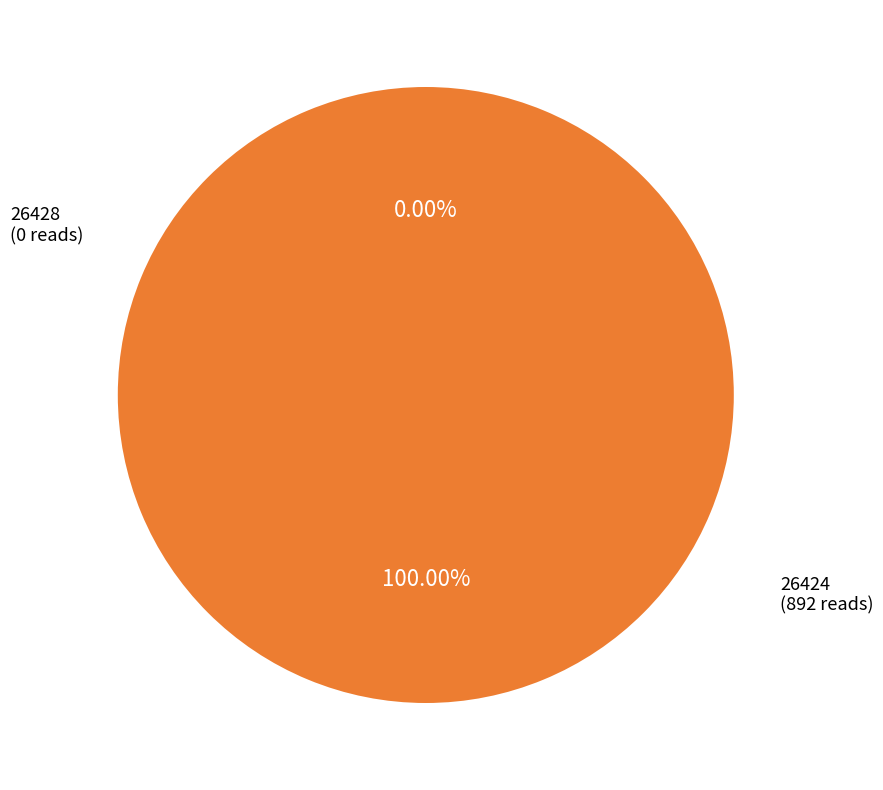

How much of the chart is everything except 26428?

100.0%